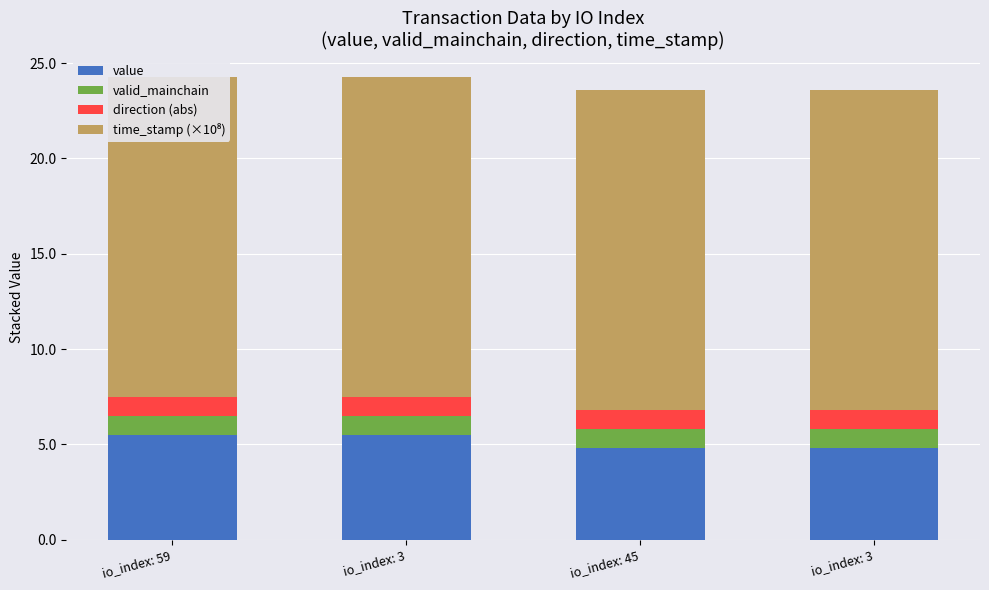

True or false: direction (abs) has a value of 1.0 at io_index: 45.

True